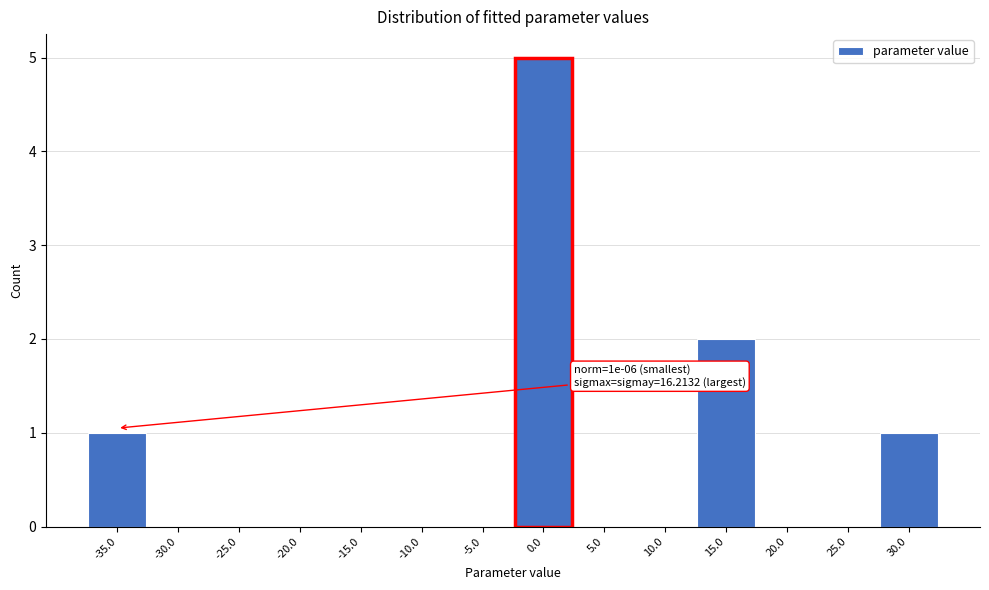

Reading left to right, transcribe all the data shown in this chart.

-35.0=1	-30.0=0	-25.0=0	-20.0=0	-15.0=0	-10.0=0	-5.0=0	0.0=5	5.0=0	10.0=0	15.0=2	20.0=0	25.0=0	30.0=1